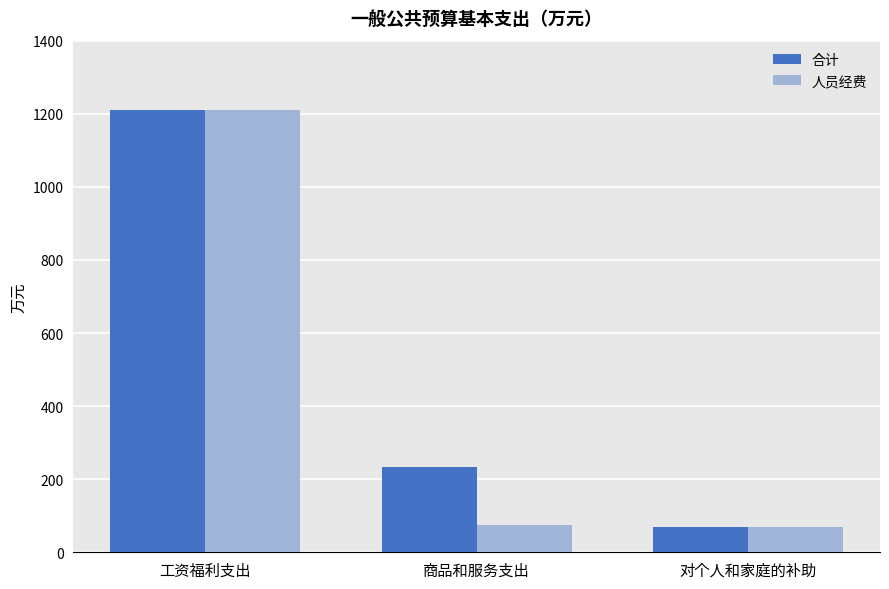

Does the chart contain any negative values?

No